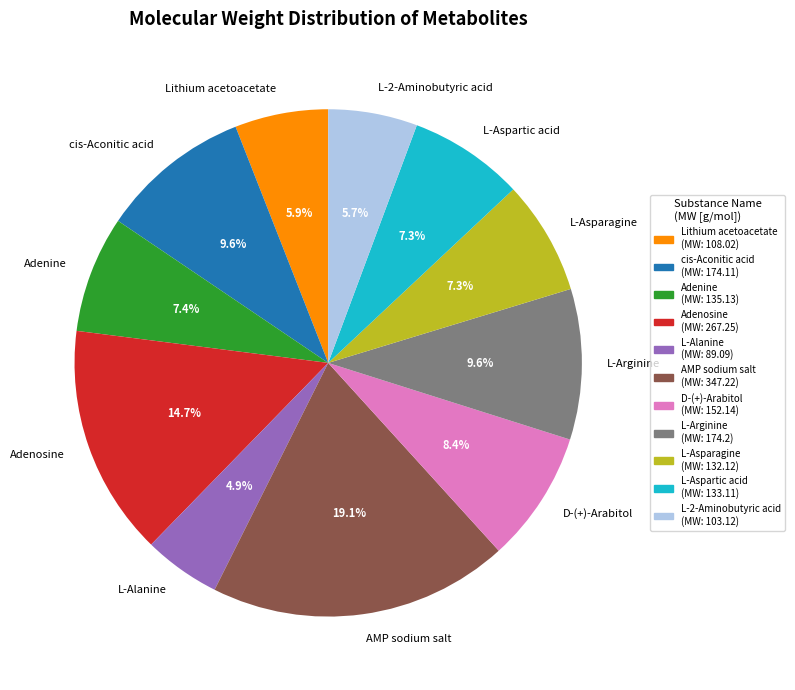

To the nearest percent, what is the difference between the largest and smallest slice percentages?

14%